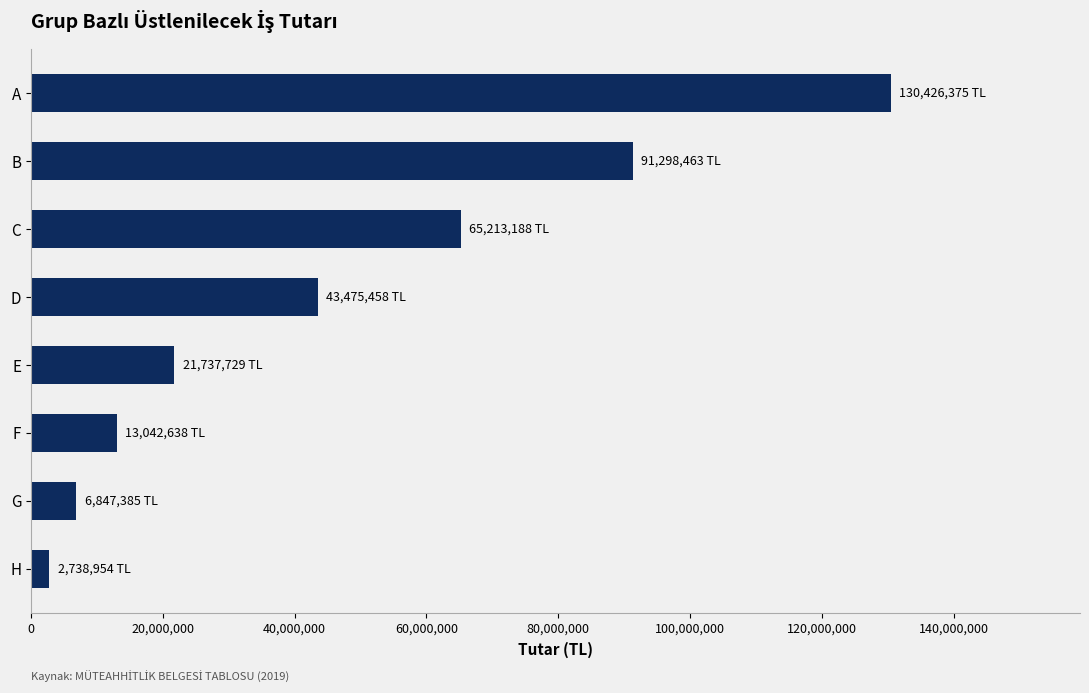

What is the value of the 3rd bar from the top?

65213187.7